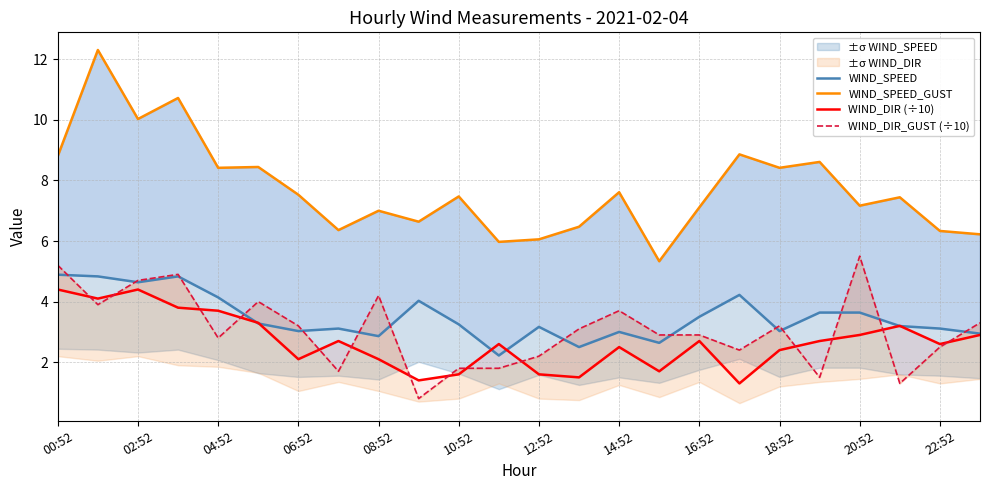

What is the smallest value displayed?

0.8